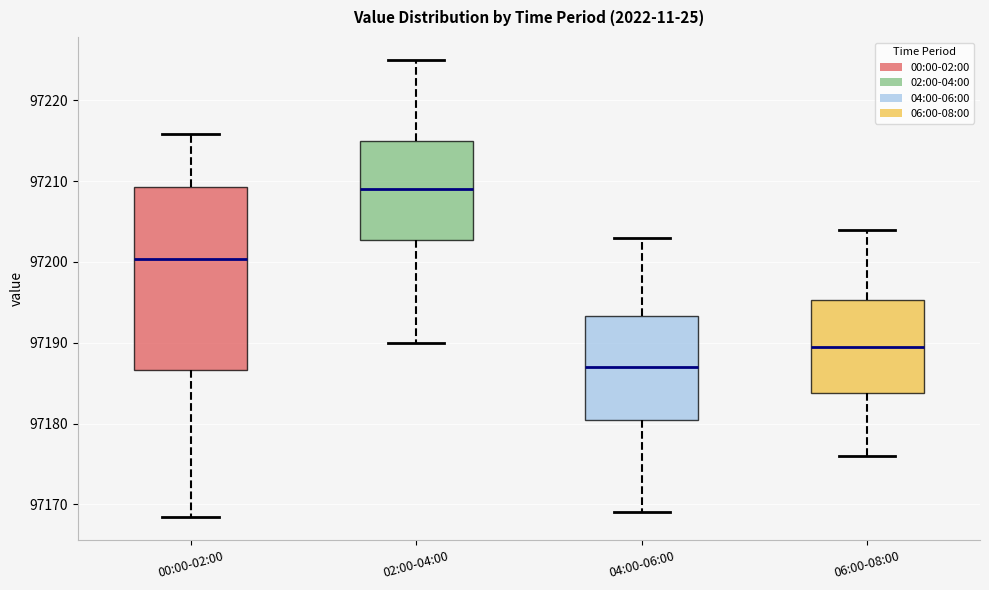

Which box's median line is the highest?

02:00-04:00